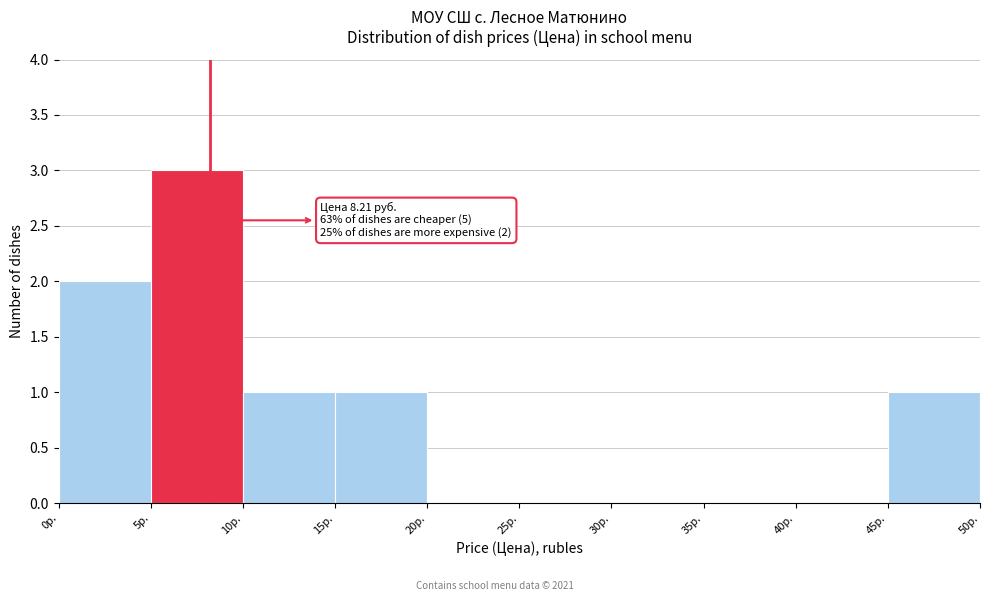

Which range on the x-axis has the tallest bar?

5 to 10